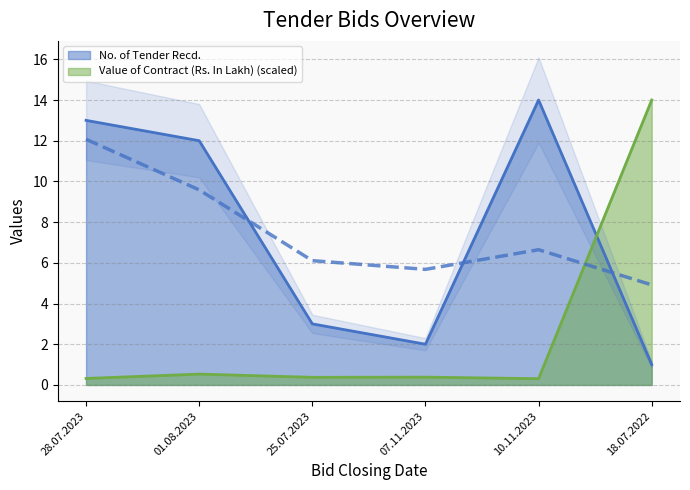

Which series ends up on top after the final intersection of No. of Tender Recd. and Value of Contract (Rs. In Lakh)?

Value of Contract (Rs. In Lakh)